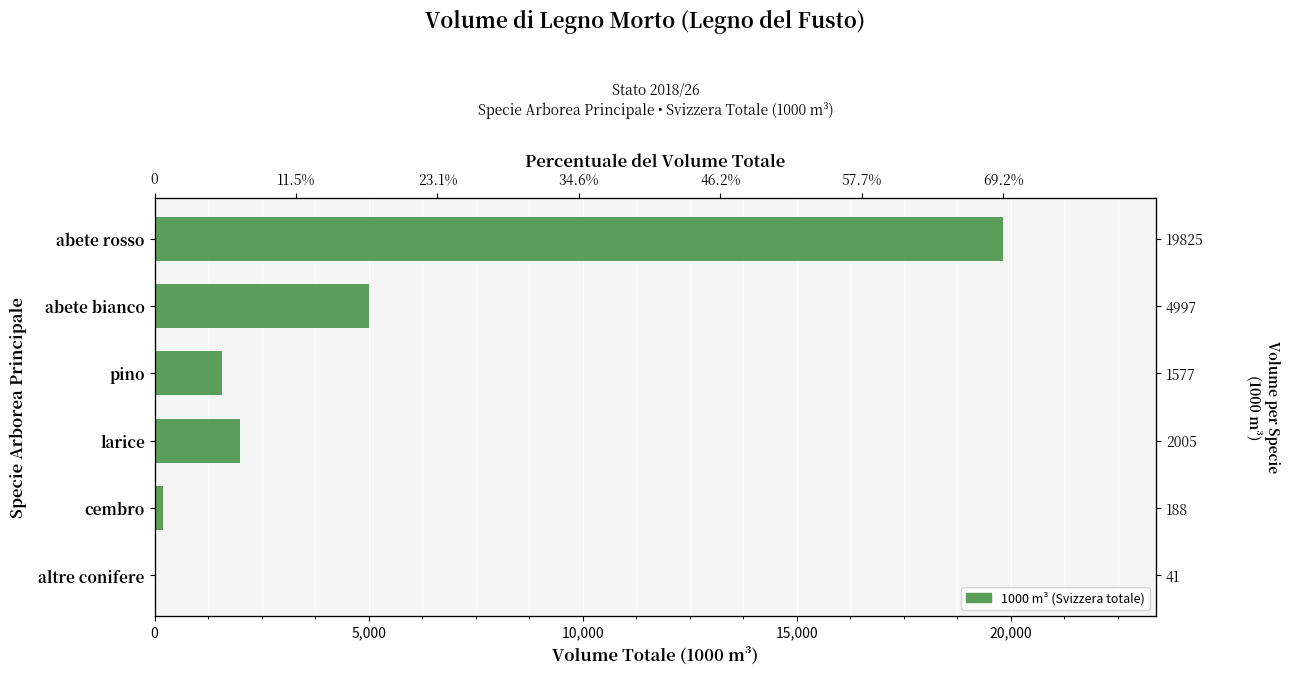

Is it true that the value at abete bianco is 4997?

True